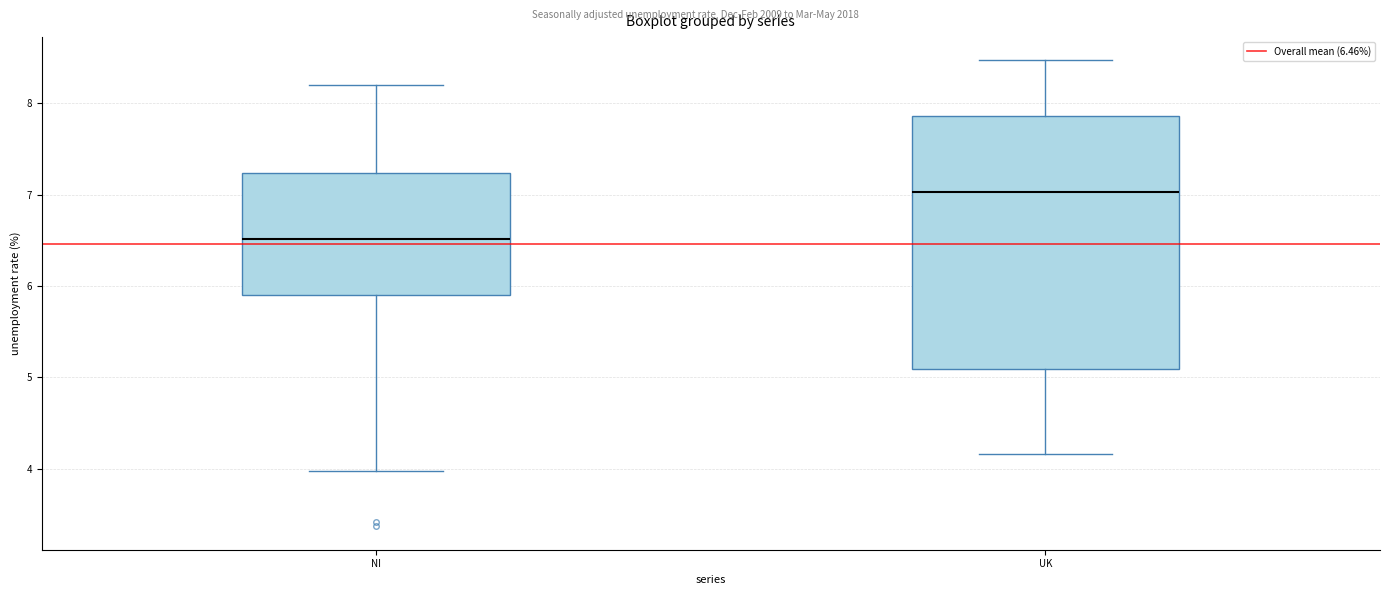

Reading left to right, transcribe this box plot: for each box, give where its median line is, the range the box spans, and where its two whiskers end, as read against the y-axis. The values are not printed on the chart, so give them approximately, as read against the axis.

NI: median 6.5, box 5.9 to 7.2, whiskers 4.0 to 8.2
UK: median 7.0, box 5.1 to 7.9, whiskers 4.2 to 8.5